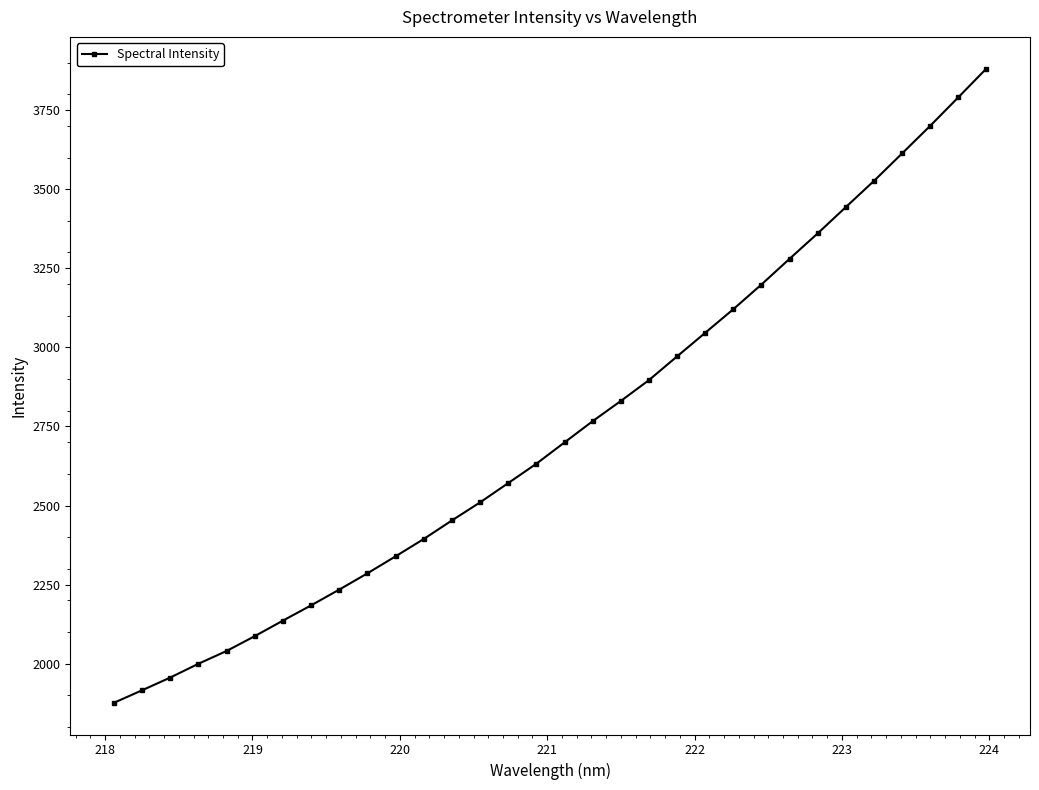

What is the smallest value displayed?

1876.5